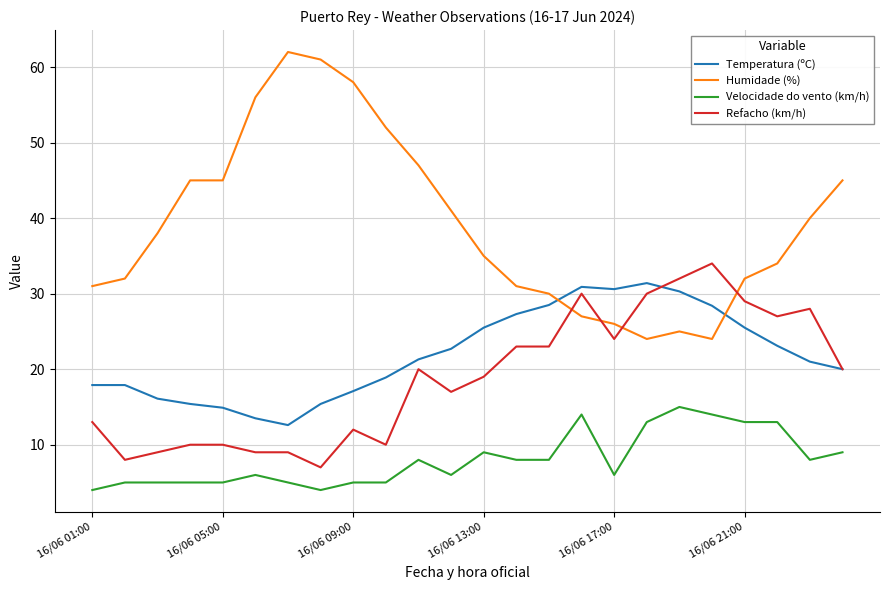

What is the difference between the maximum and second lowest values in the Velocidade do vento (km/h) series?

11.0